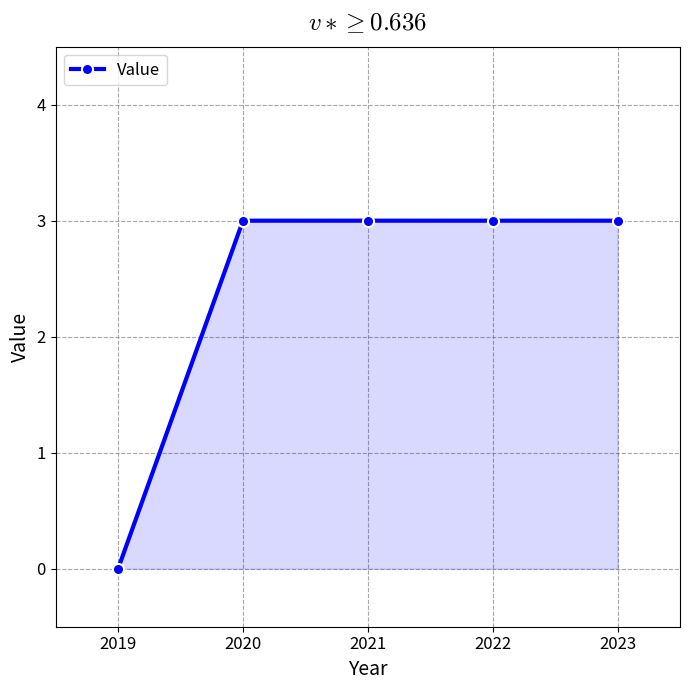

True or false: the data shows 2 at 2022.

False